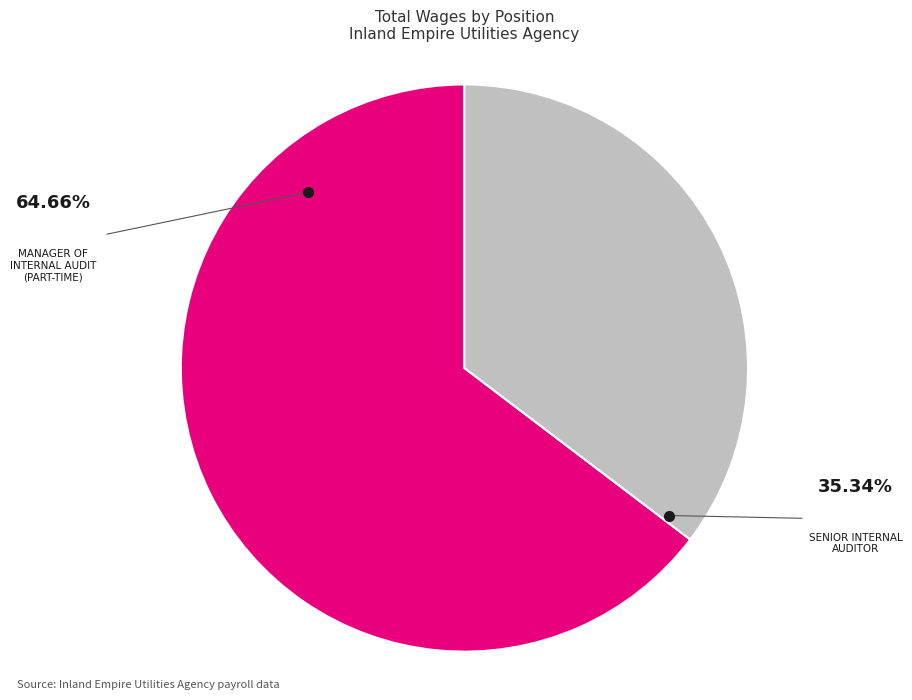

Is there a majority slice in this chart?

Yes